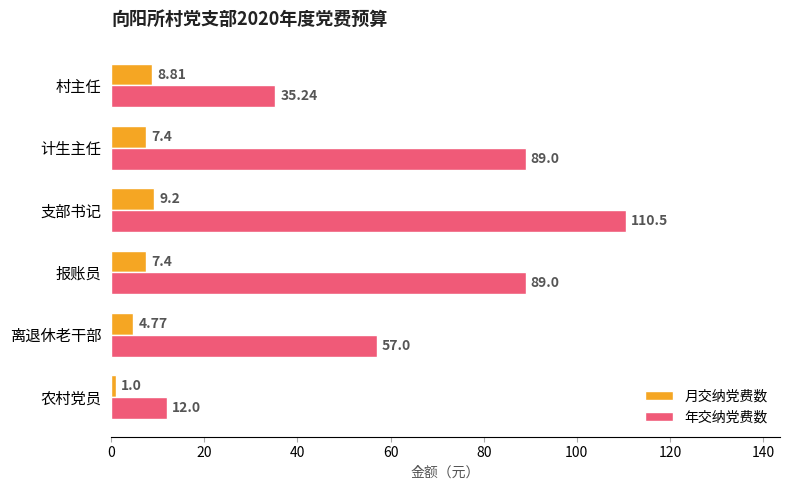

What is the average value of the 年交纳党费数 series?

65.5